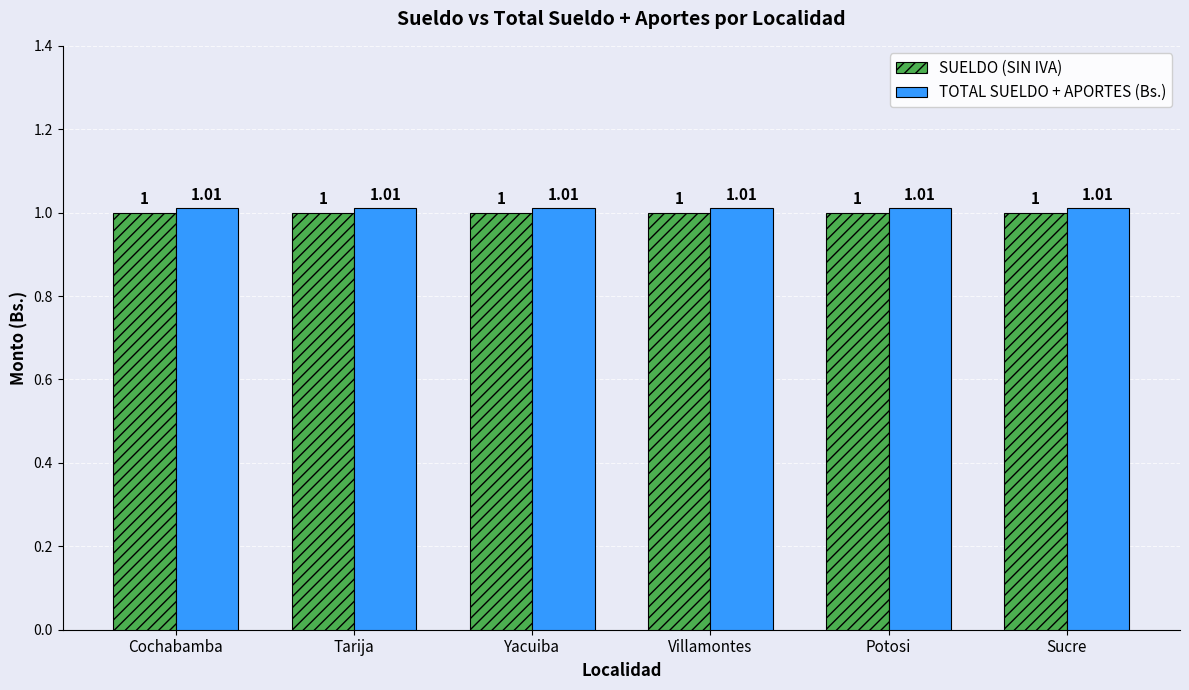

What is the total value across all series at Tarija?

2.0